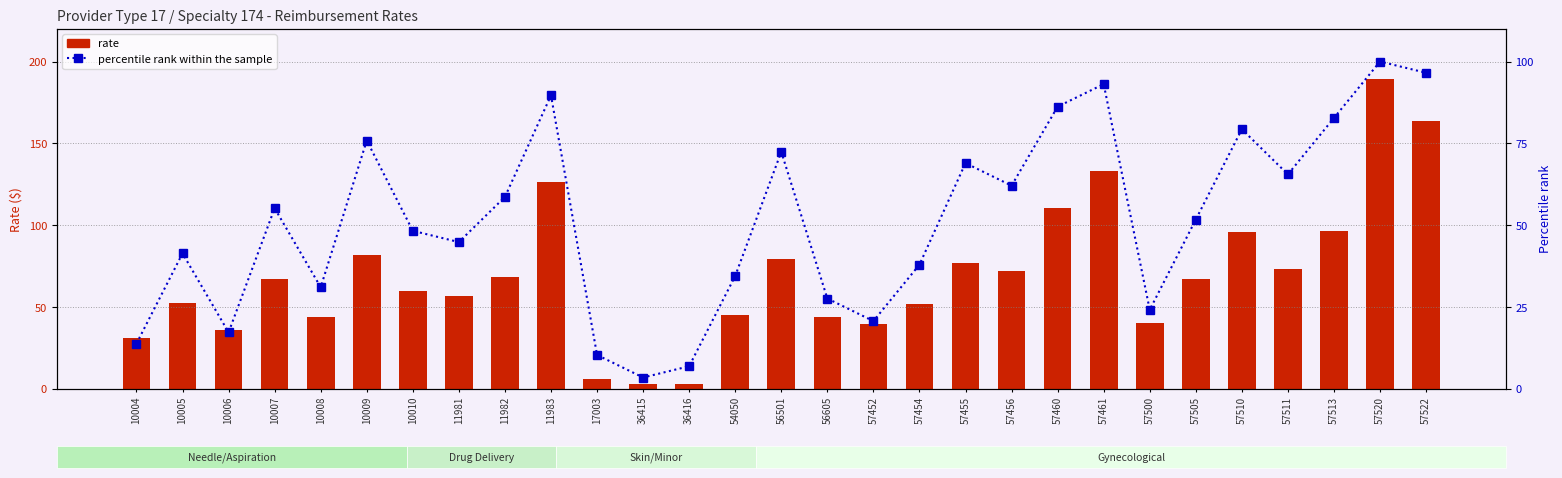

At which category is the sum across all series the highest?

57520